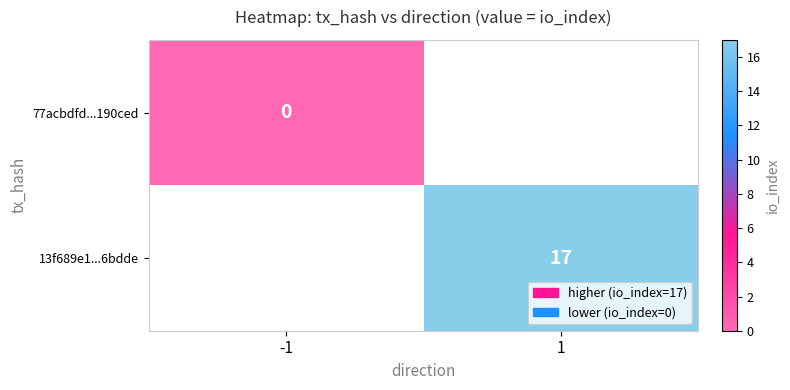

Is it true that 13f689e1...6bdde equals 8 at 1?

False